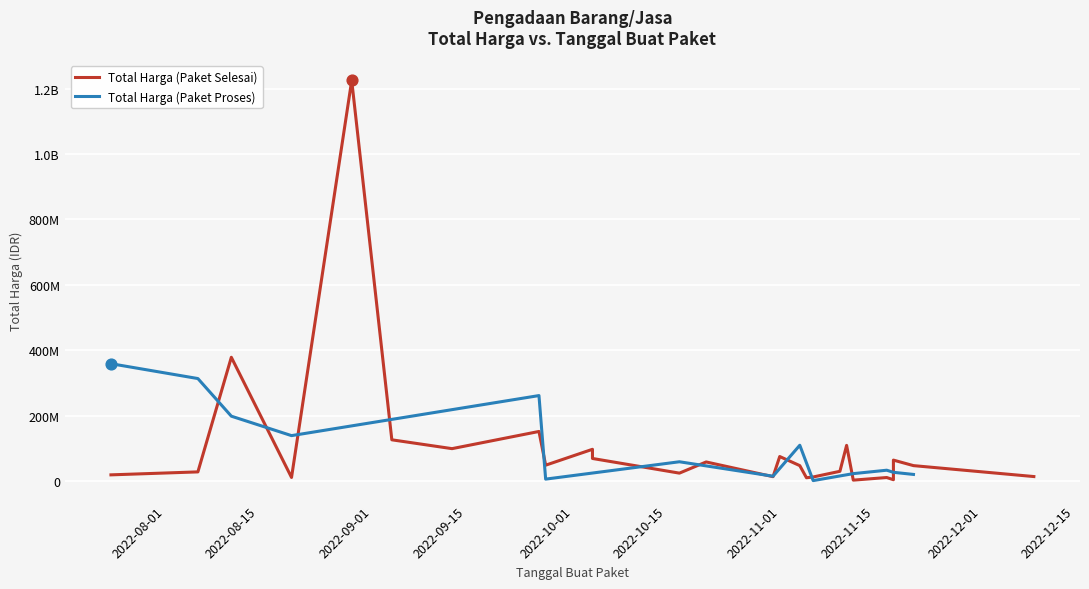

What is the total value across all series at 2022-11-08?

158529990